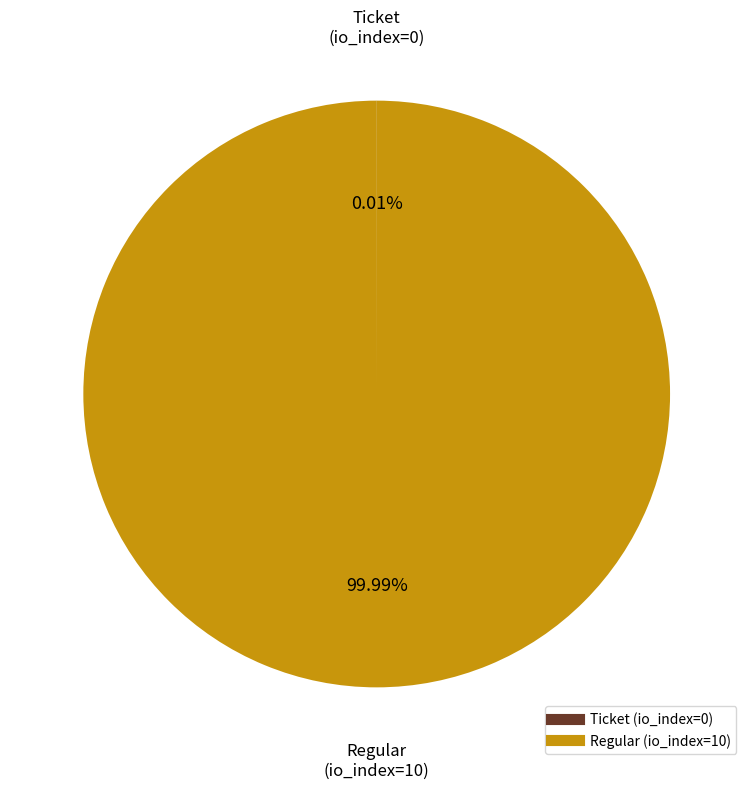

Does any single category account for the majority?

Yes